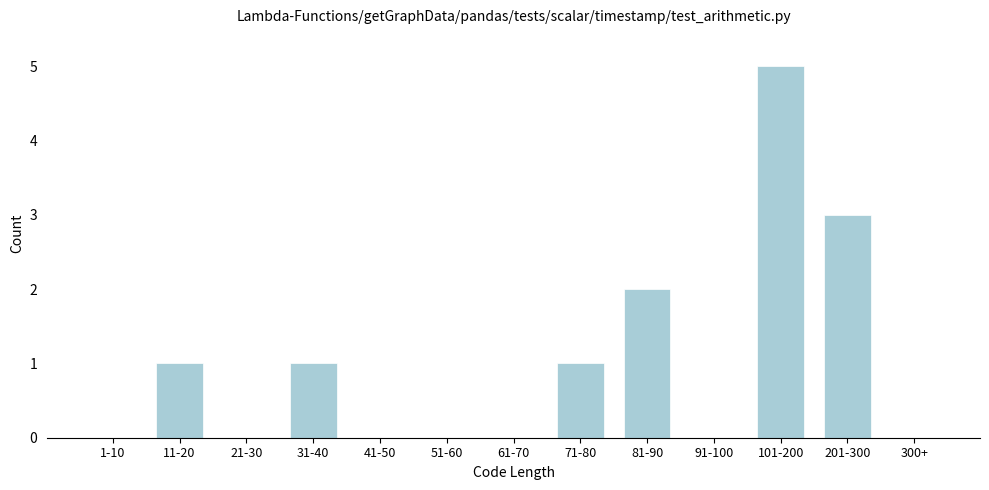

Reading right to left, list all the values displayed in this chart.

300+=0	201-300=3	101-200=5	91-100=0	81-90=2	71-80=1	61-70=0	51-60=0	41-50=0	31-40=1	21-30=0	11-20=1	1-10=0